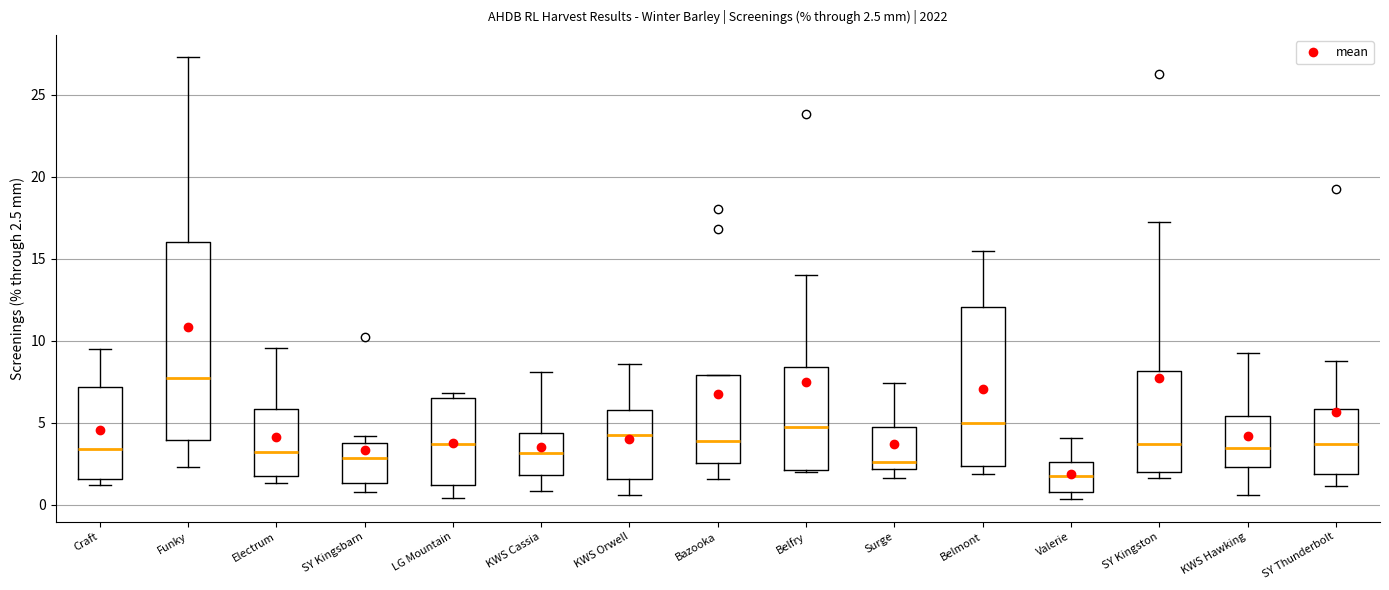

Which box is the tallest, from its lower edge to its upper edge?

Funky